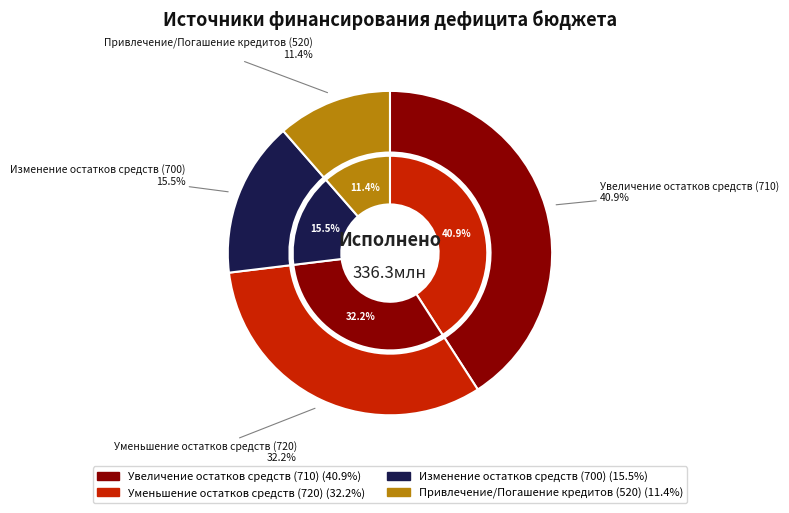

Is the sum of Привлечение бюджетных кредитов (700) and Погашение бюджетных кредитов (520) greater than half?

No